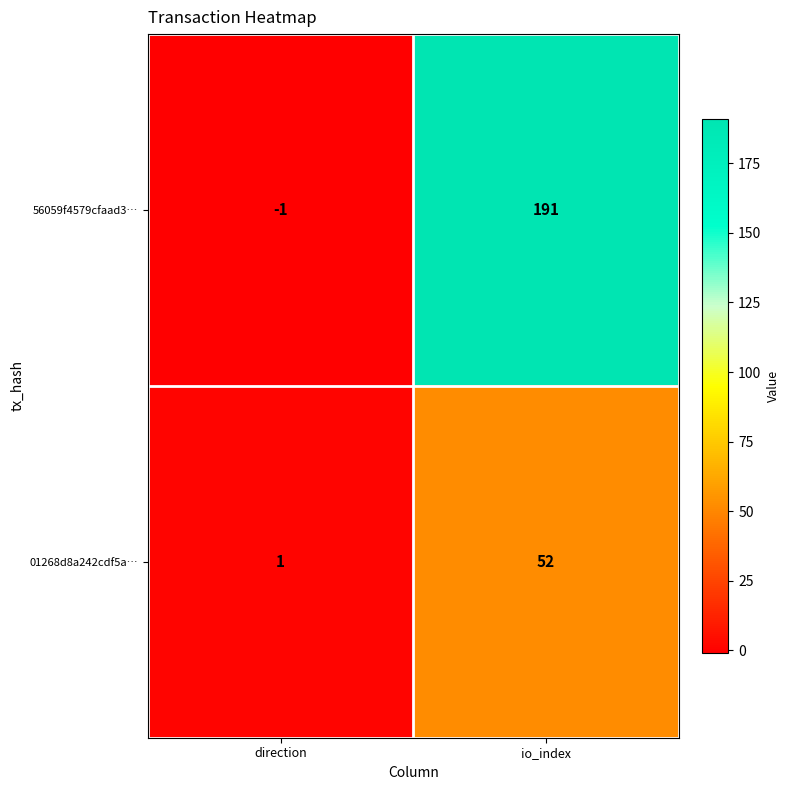

Rank the series by their maximum value, from lowest to highest.

01268d8a242cdf5a…, 56059f4579cfaad3…